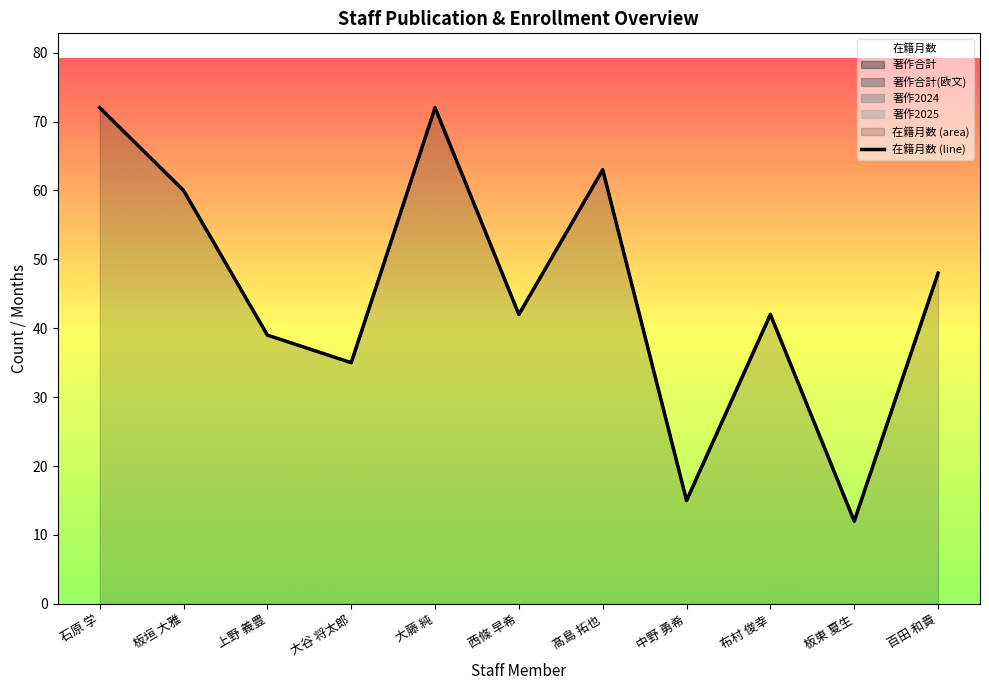

The value of 著作合計(欧文) at 大谷 将太郎 is 0. True or false?

True